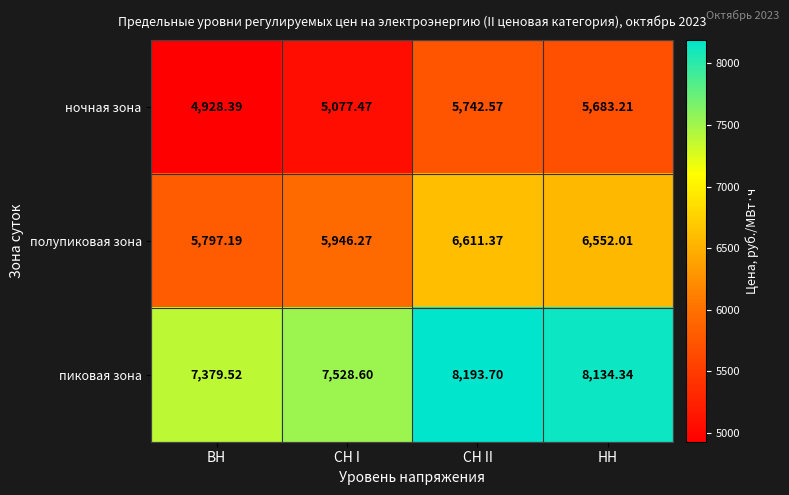

Rank the series at СН II from lowest to highest value.

ночная зона, полупиковая зона, пиковая зона